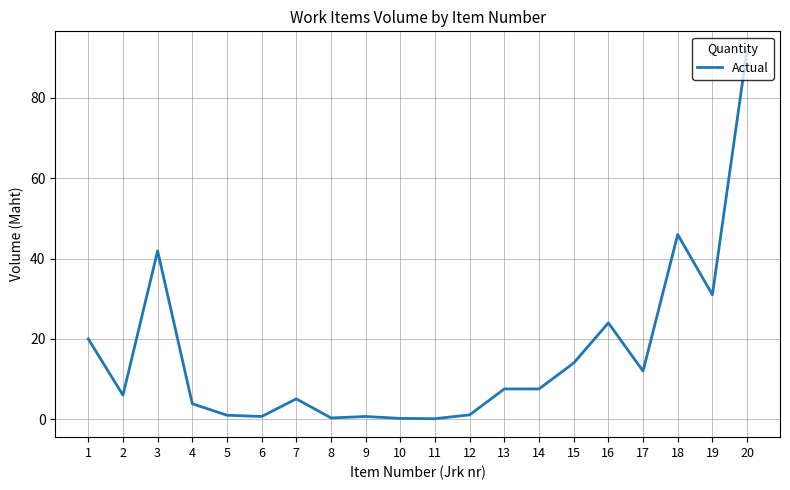

How many values exceed 7?

10